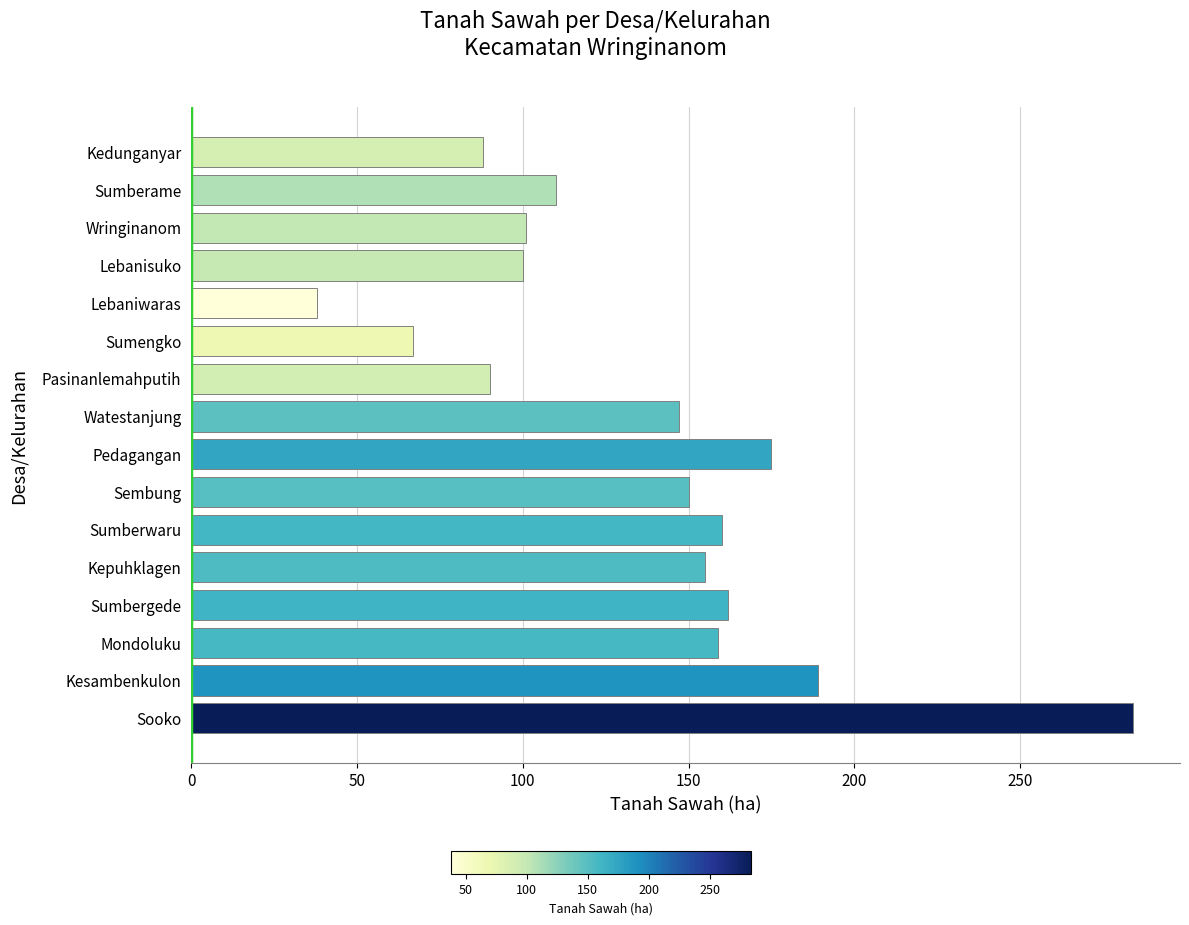

At which category does the chart reach its peak across all series?

Sooko